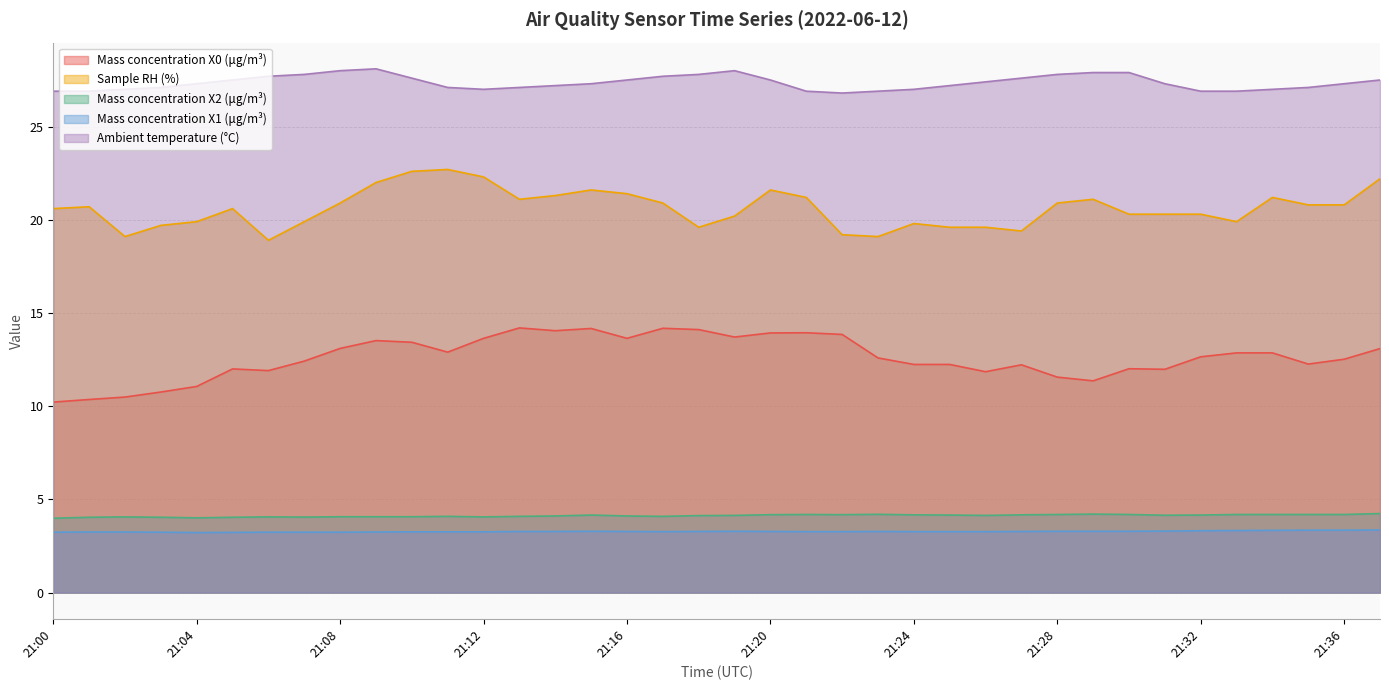

What is the value of the Mass concentration X1 (μg/m³) point at the 22nd from the left?

3.3